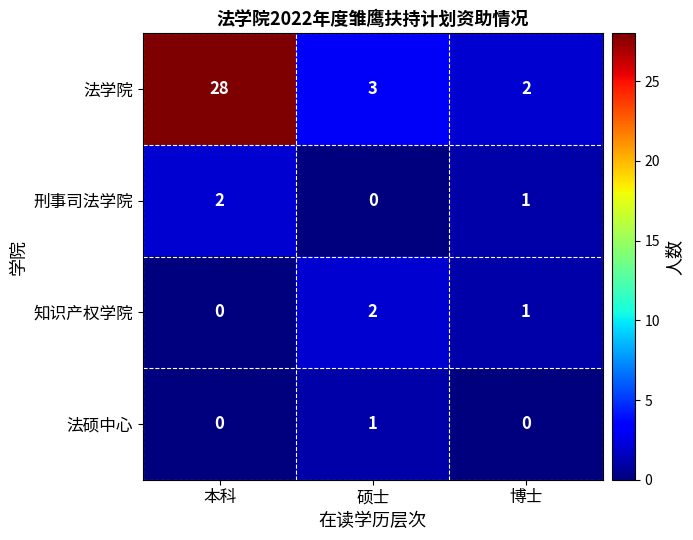

Which category has the highest value across all series?

本科